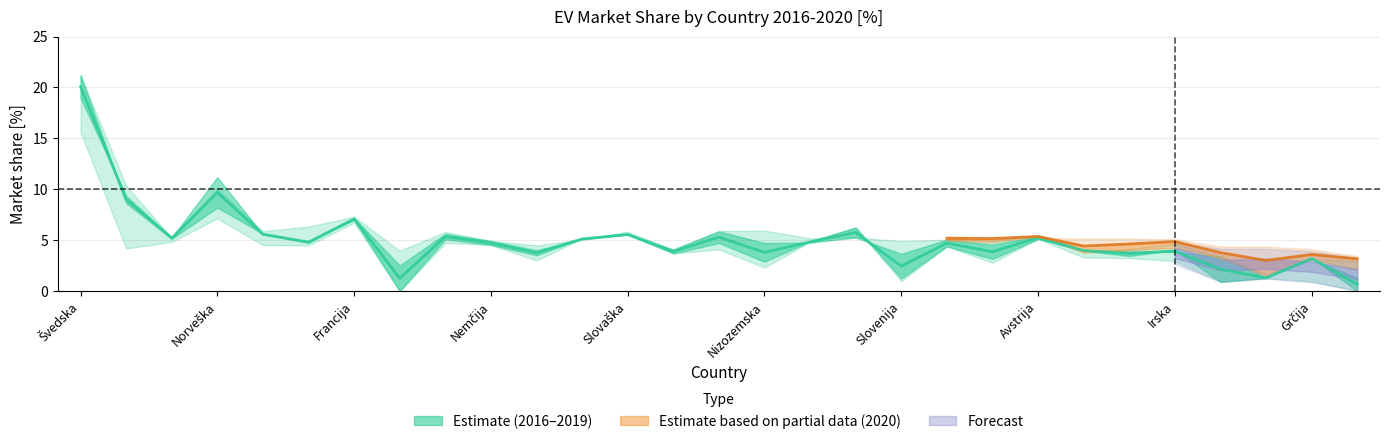

Is this an area chart (filled region under the line)?

No